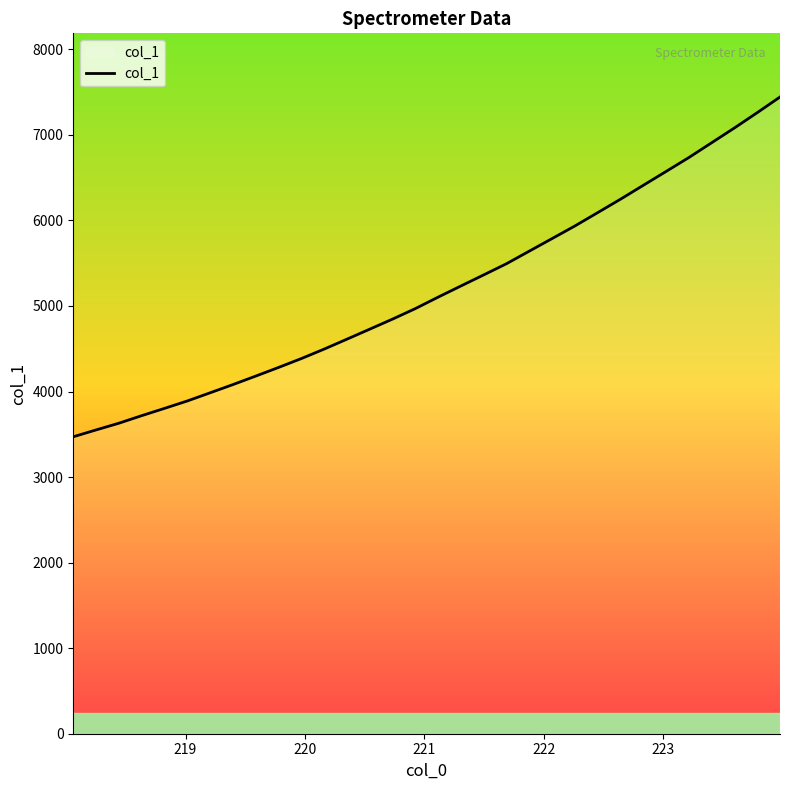

What is the greatest value displayed?

7442.6